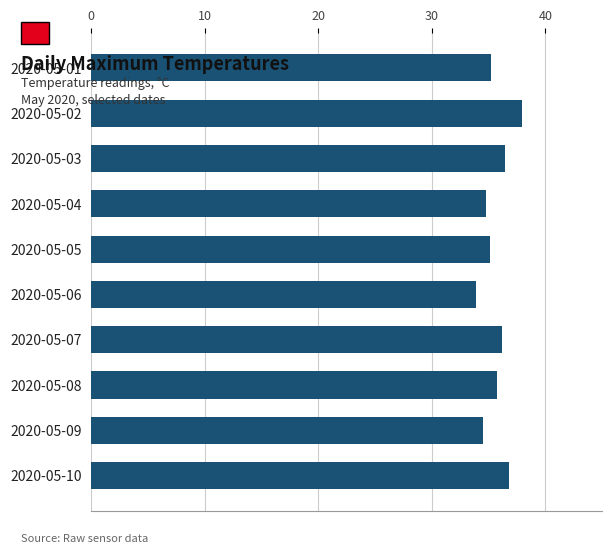

What is the sum of the values at 2020-05-01 and 2020-05-03?

71.6